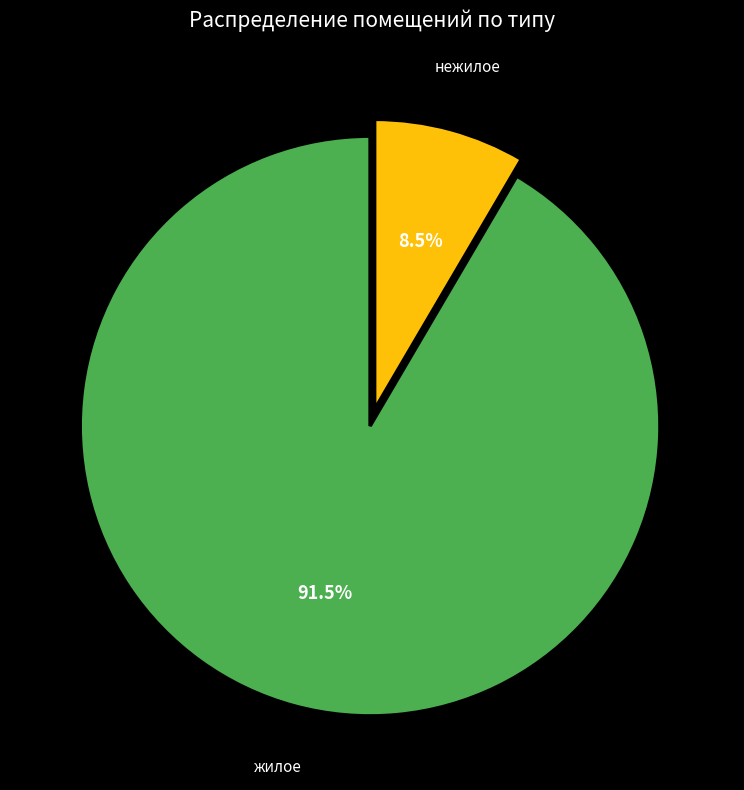

Which slice is the smallest?

нежилое